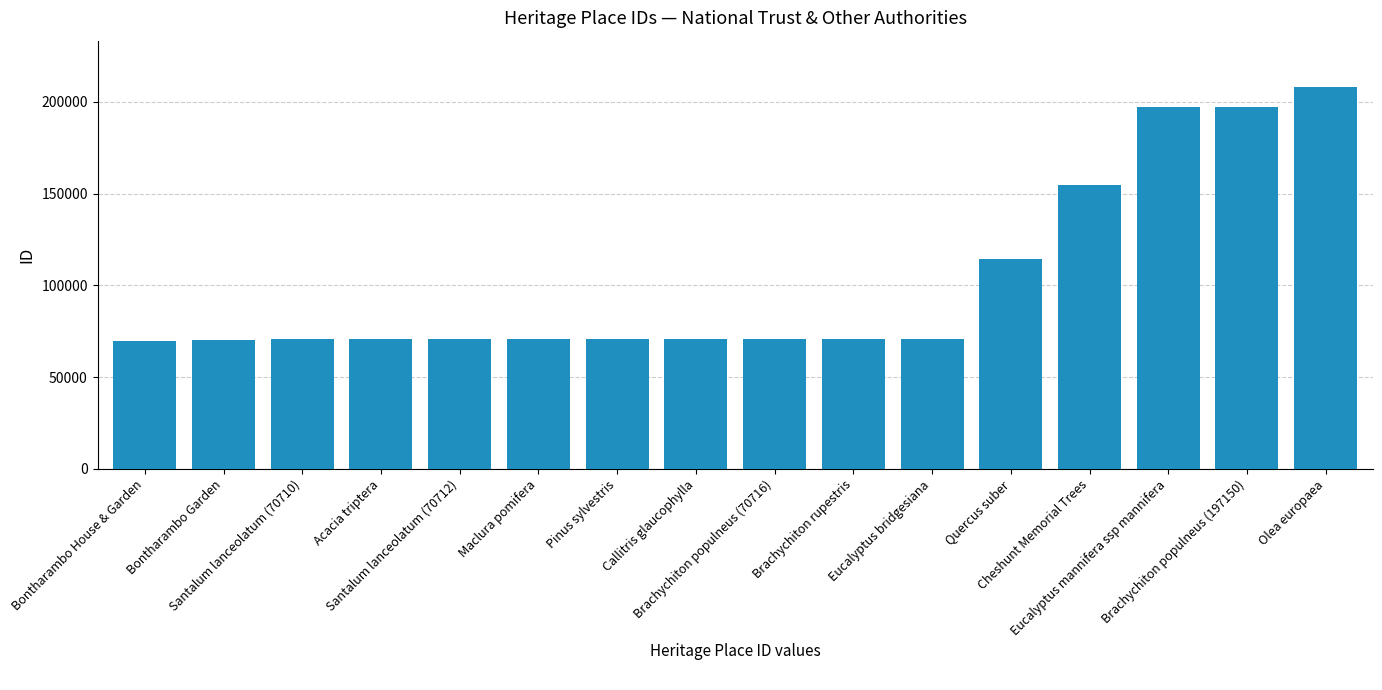

What is the difference between the maximum and minimum values?

138500